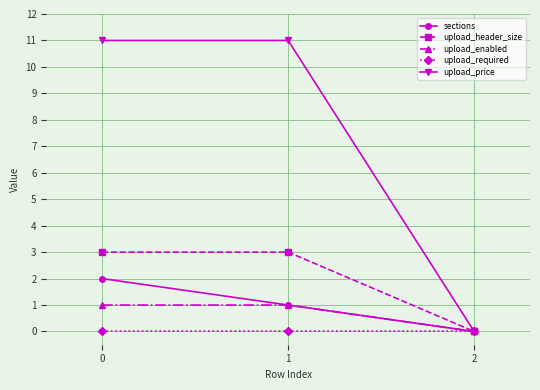

At how many categories does at least one series exceed 10?

2